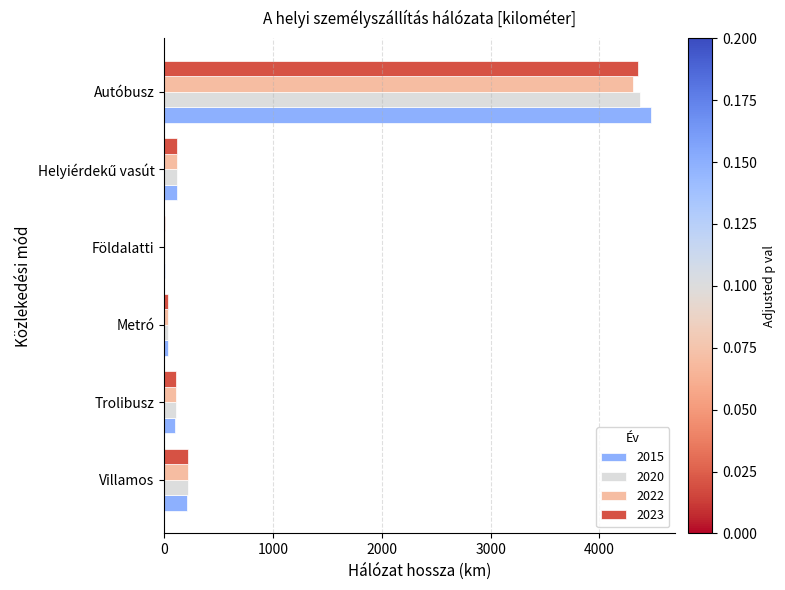

Where is 2020 nearest to the value 2187?

Villamos